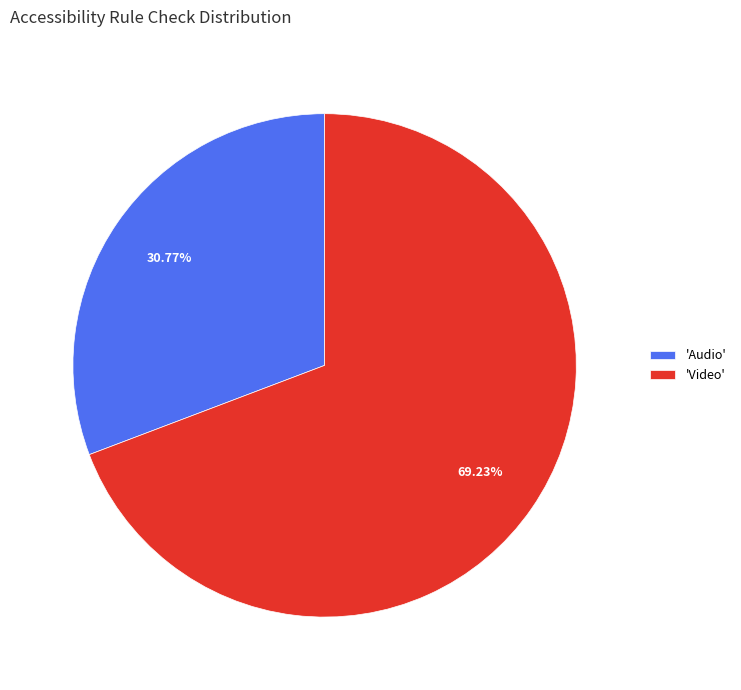

Which has a higher value, 'Video' or 'Audio'?

'Video'